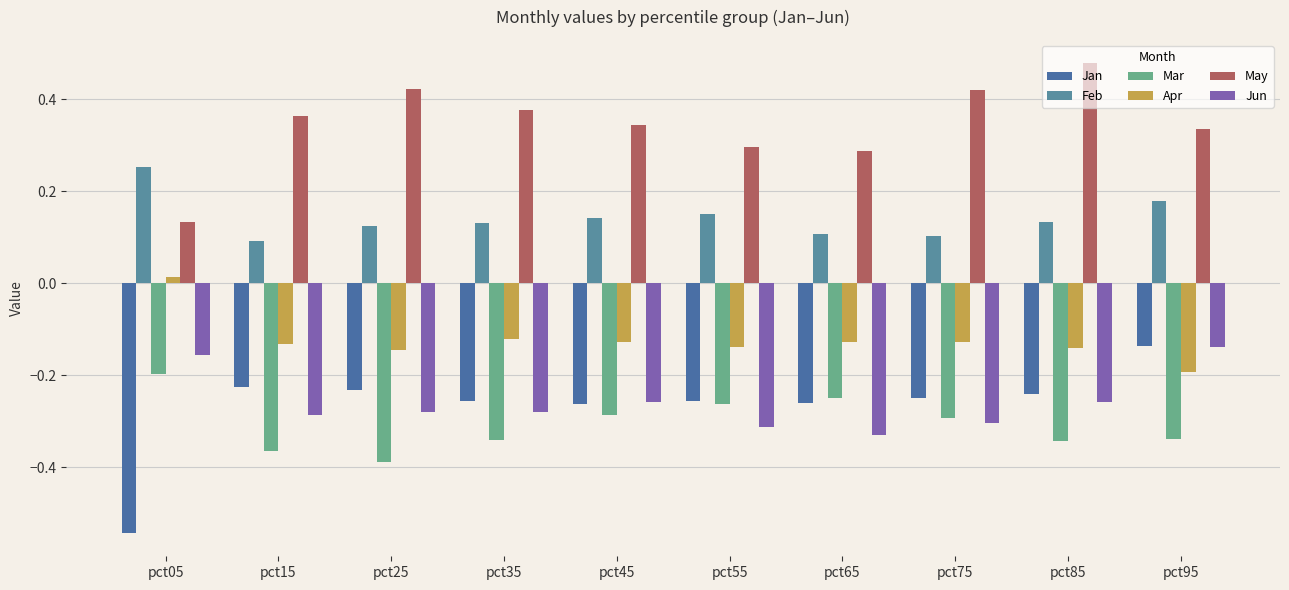

What is the minimum value shown in the chart?

-0.5